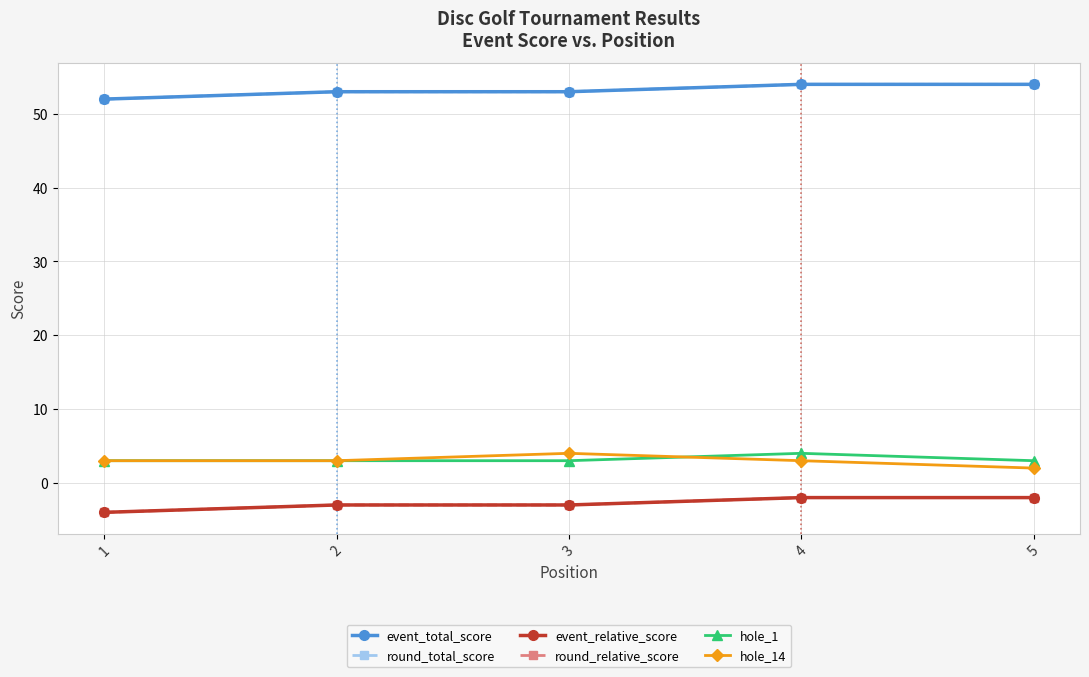

Does the chart have visible grid lines?

Yes